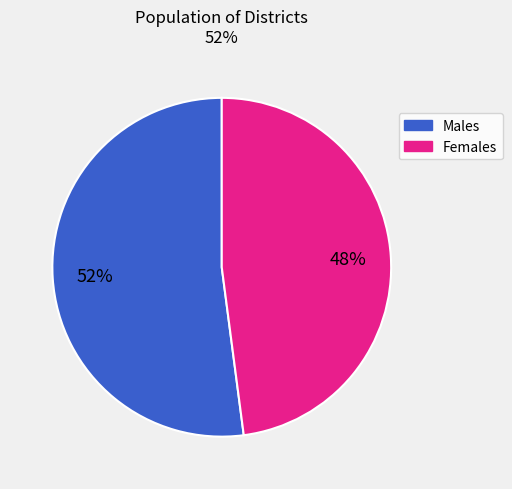

Is there a majority slice in this chart?

Yes